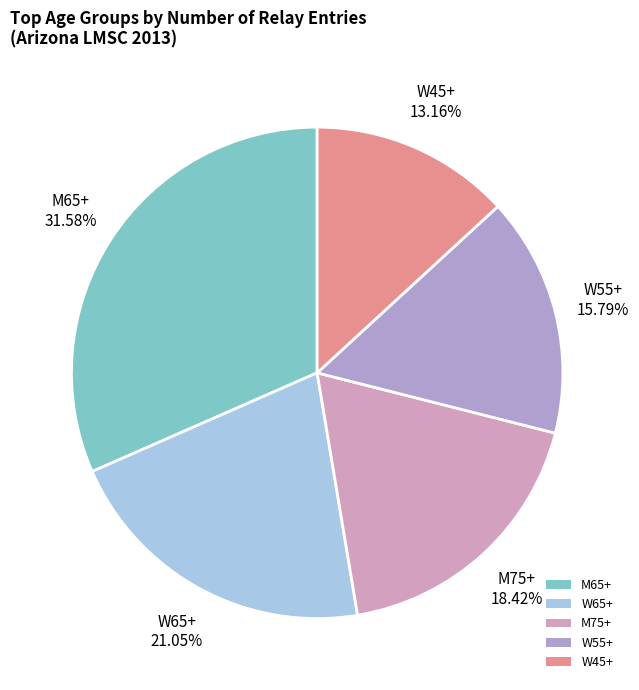

Count the number of slices in the pie.

5